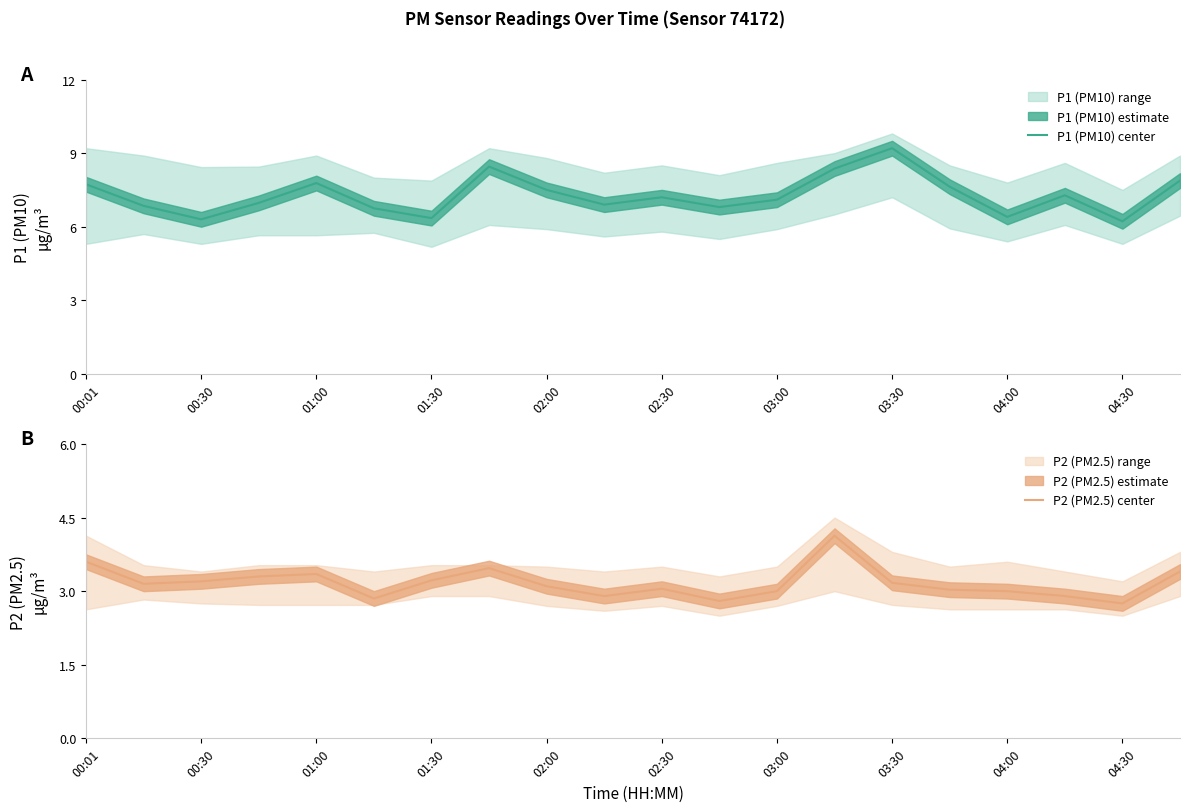

Is it true that P1 (PM10) center equals 7.7 at 00:01?

True